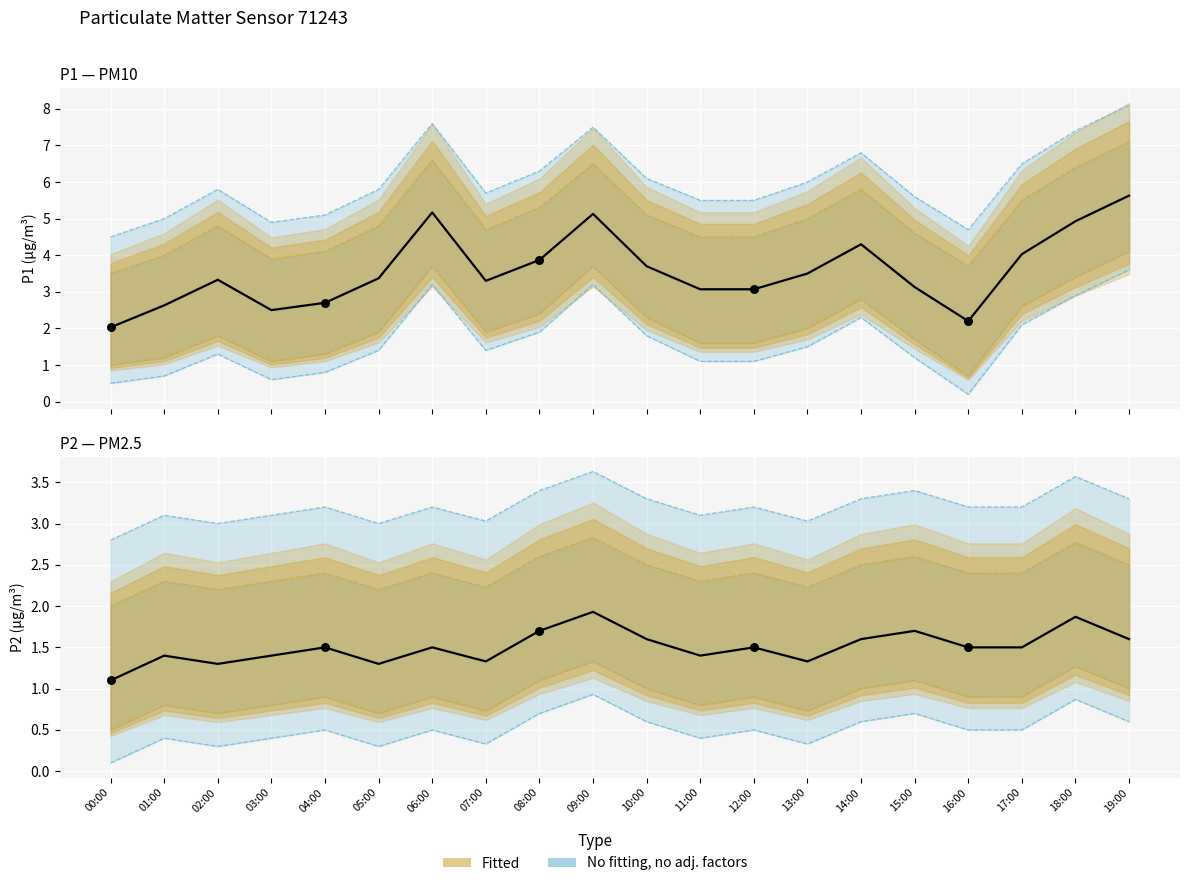

At how many categories does at least one series exceed 3?

15